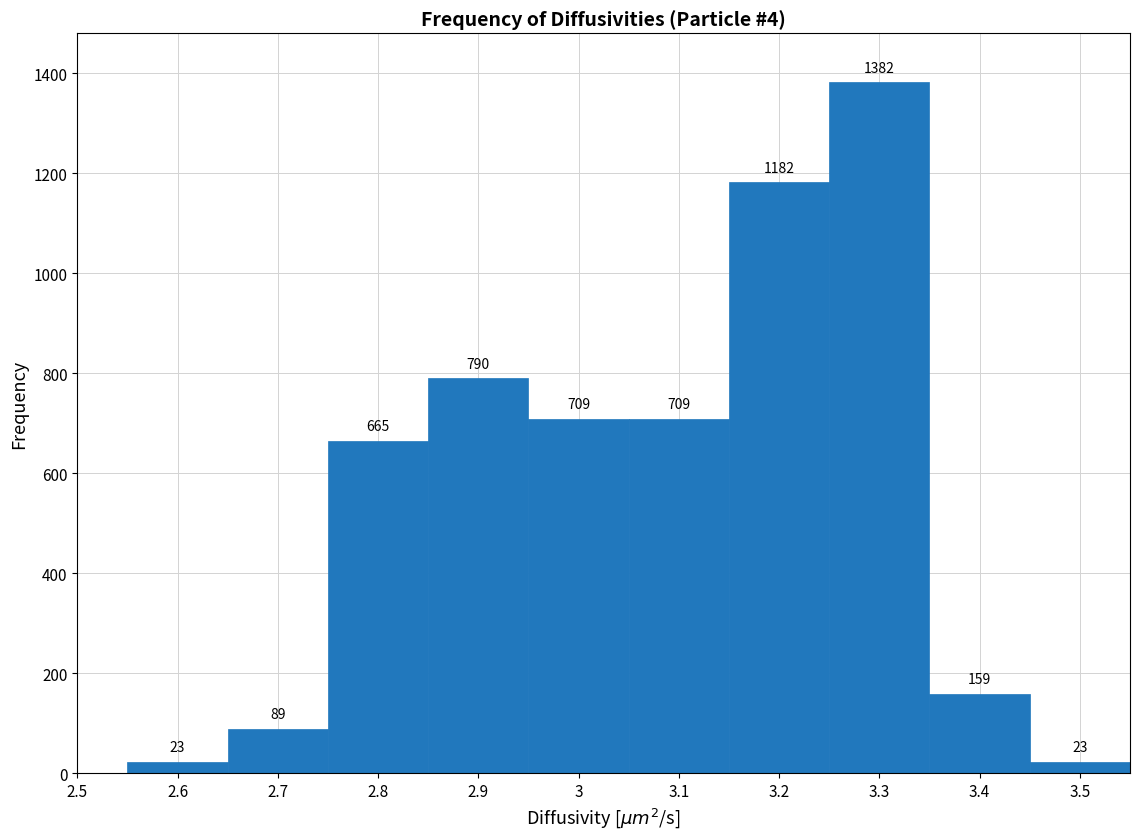

Reading left to right, transcribe this chart: for each bar, give the range it covers on the x-axis and its height.

2.55 to 2.65: 23
2.65 to 2.75: 89
2.75 to 2.85: 665
2.85 to 2.95: 790
2.95 to 3.05: 709
3.05 to 3.15: 709
3.15 to 3.25: 1182
3.25 to 3.35: 1382
3.35 to 3.45: 159
3.45 to 3.55: 23